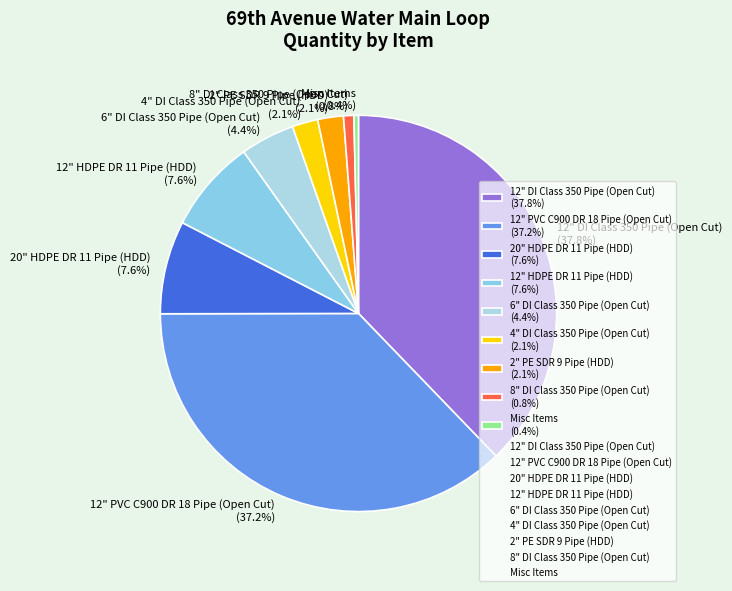

Which slice is the largest?

12" DI Class 350 Pipe (Open Cut) (37.8%)